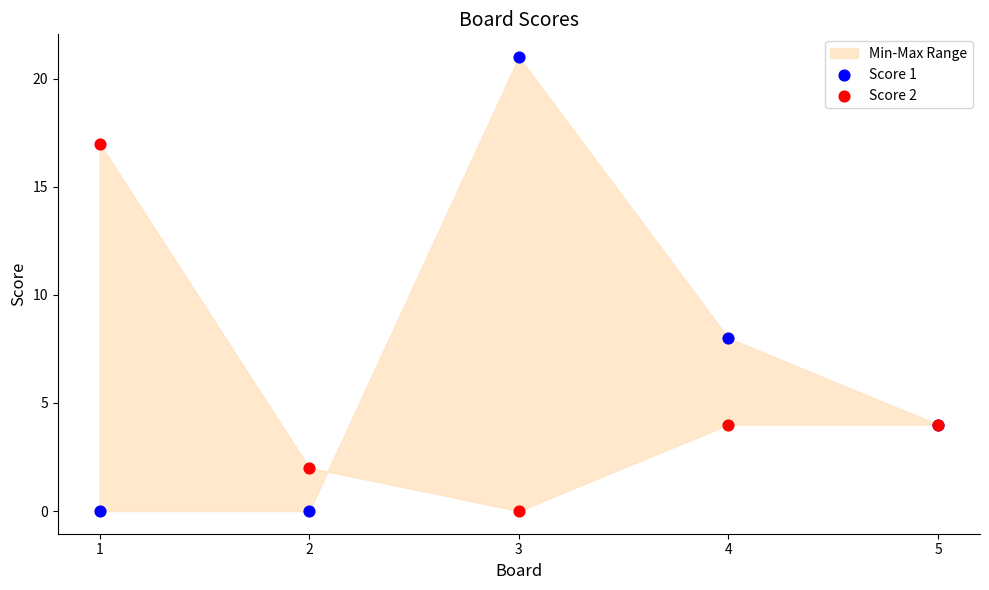

Which series contains the highest Y value?

Score 1